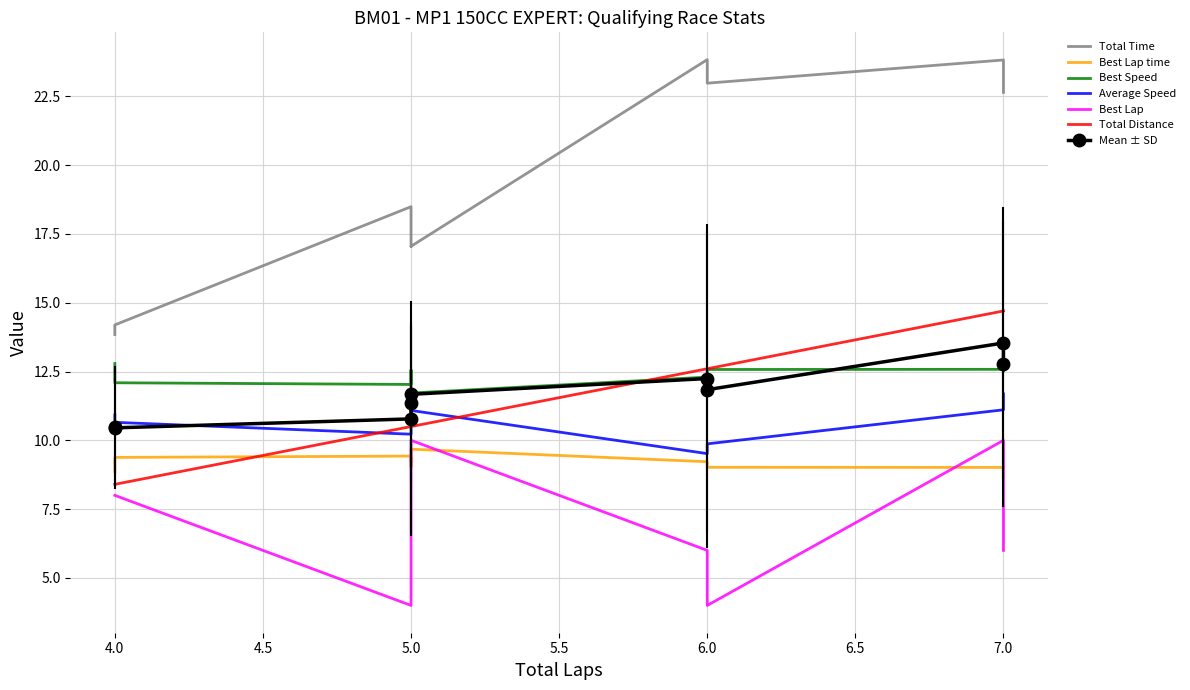

What are all the series names shown in the legend?

Total Time, Best Lap time, Best Speed, Average Speed, Best Lap, Total Distance